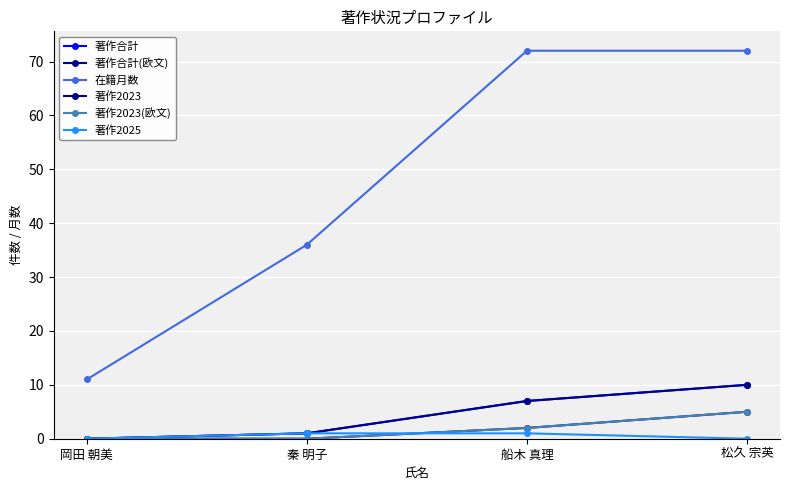

True or false: 在籍月数 and 著作2023(欧文) cross at least once.

False